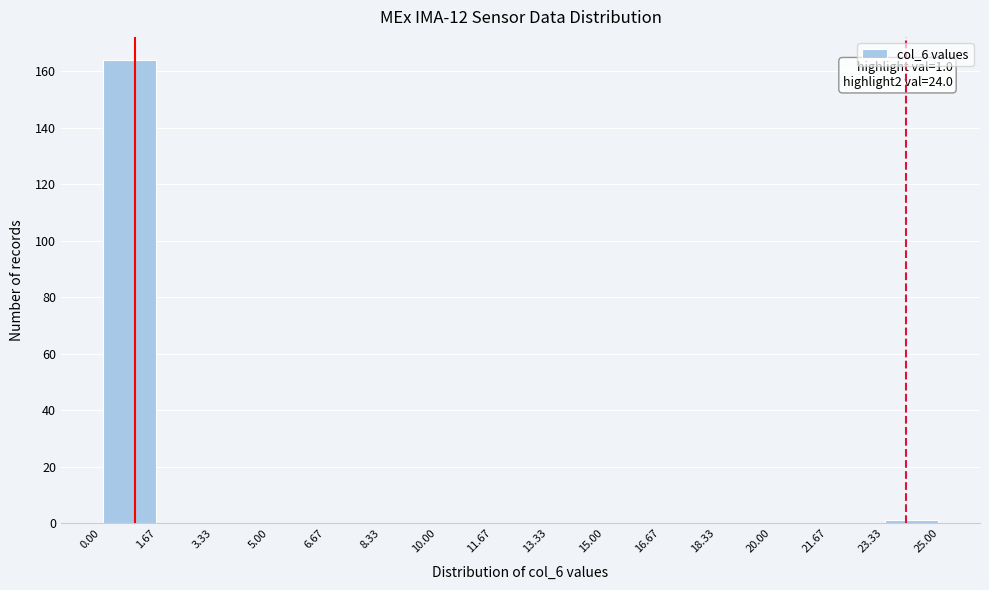

Which range on the x-axis has the tallest bar?

0.00 to 1.67